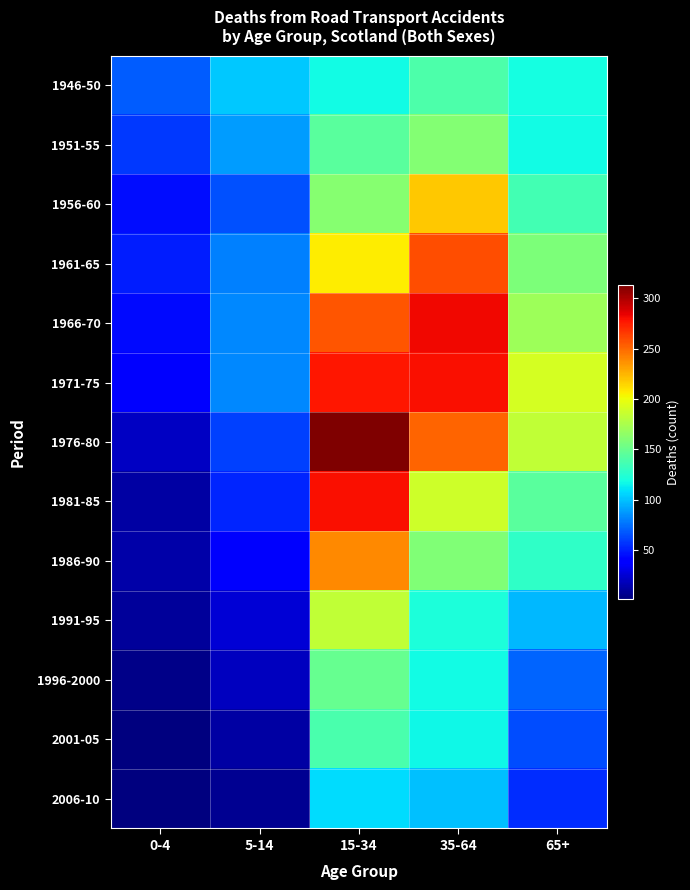

Reading left to right, transcribe all the data shown in this chart.

1946-50: 0-4=69.0	5-14=102.0	15-34=118.0	35-64=140.0	65+=119.0
1951-55: 0-4=58.0	5-14=89.0	15-34=144.0	35-64=160.0	65+=118.0
1956-60: 0-4=45.0	5-14=66.0	15-34=161.0	35-64=219.0	65+=136.0
1961-65: 0-4=50.0	5-14=80.0	15-34=207.0	35-64=259.0	65+=158.0
1966-70: 0-4=44.0	5-14=83.0	15-34=257.0	35-64=282.0	65+=170.0
1971-75: 0-4=37.0	5-14=83.0	15-34=277.0	35-64=280.0	65+=191.0
1976-80: 0-4=20.0	5-14=61.0	15-34=313.0	35-64=252.0	65+=183.0
1981-85: 0-4=12.0	5-14=52.0	15-34=279.0	35-64=188.0	65+=144.0
1986-90: 0-4=13.0	5-14=36.0	15-34=239.0	35-64=159.0	65+=129.0
1991-95: 0-4=9.0	5-14=25.8	15-34=183.4	35-64=122.0	65+=97.6
1996-2000: 0-4=5.0	5-14=19.0	15-34=150.0	35-64=118.0	65+=71.0
2001-05: 0-4=2.0	5-14=11.6	15-34=138.0	35-64=116.8	65+=63.8
2006-10: 0-4=1.6	5-14=7.6	15-34=107.6	35-64=100.0	65+=54.4